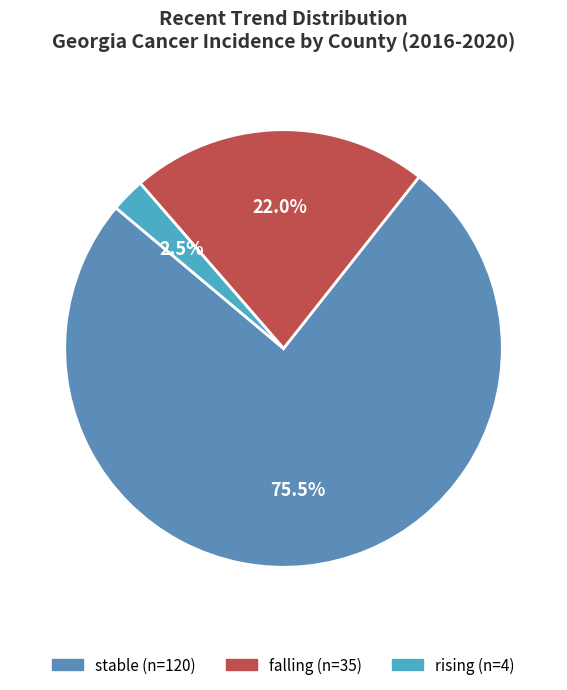

Count the number of slices in the pie.

3